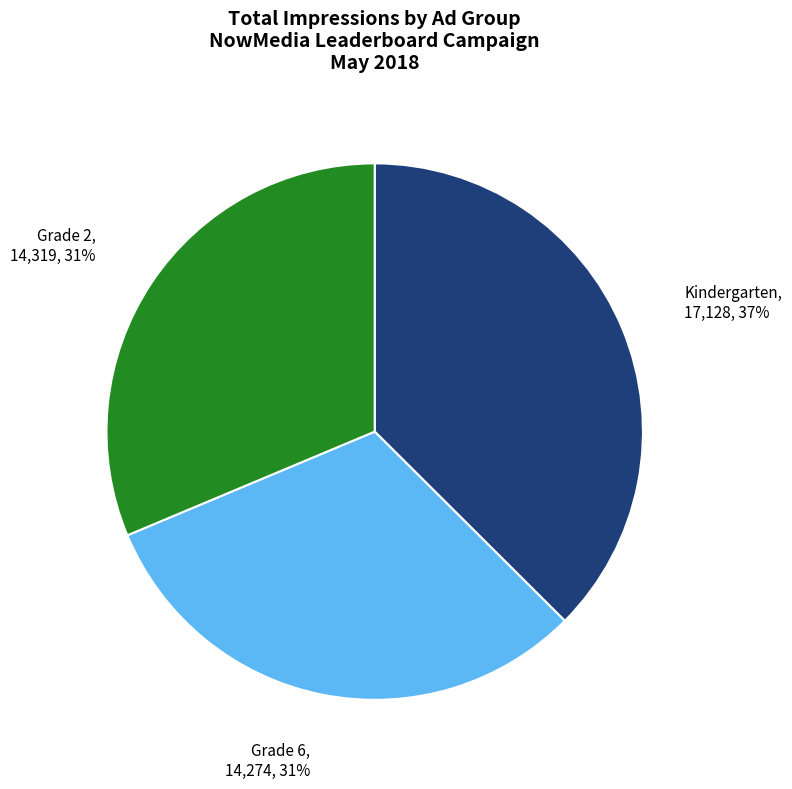

Does any single category account for the majority?

No